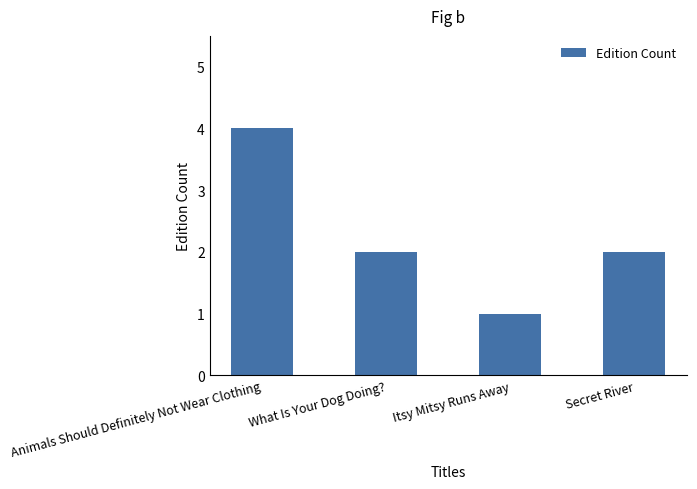

Reading left to right, list all the values displayed in this chart.

4	2	1	2